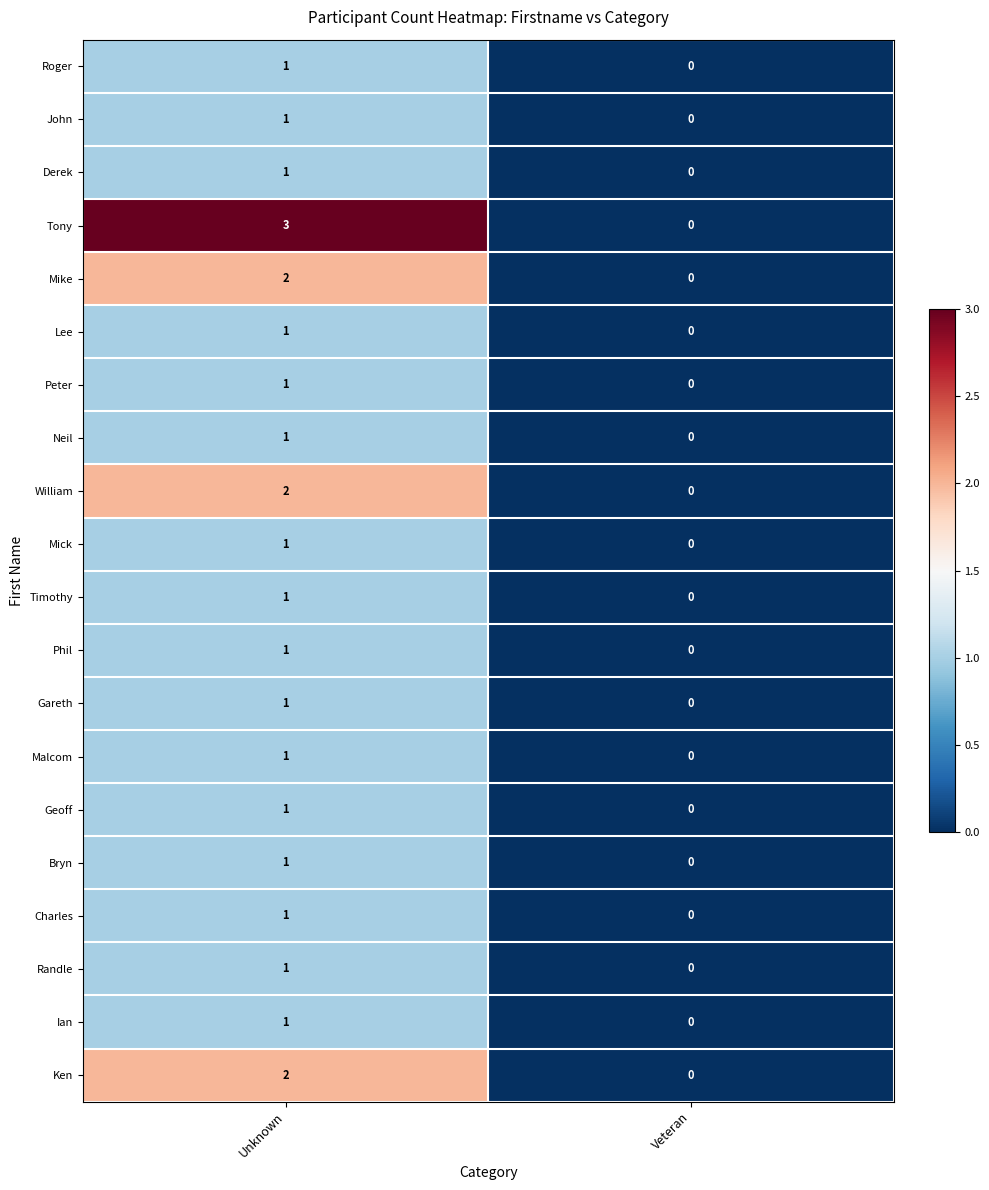

Between Unknown and Veteran, which series saw the biggest shift?

Tony